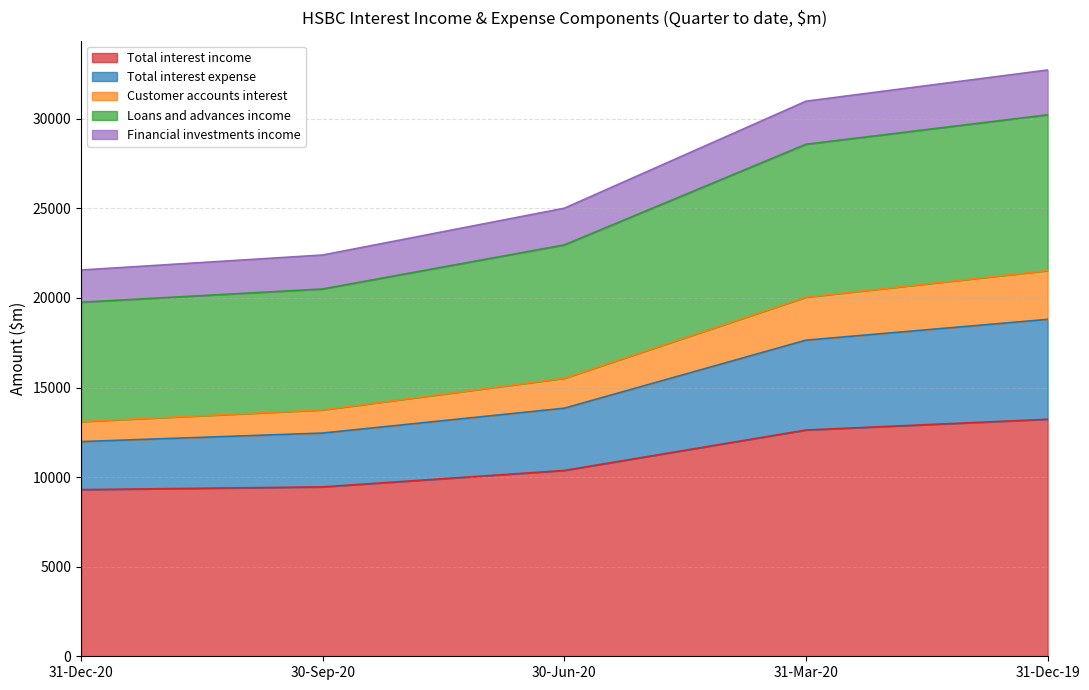

True or false: Total interest income and Customer accounts interest intersect in this chart.

False